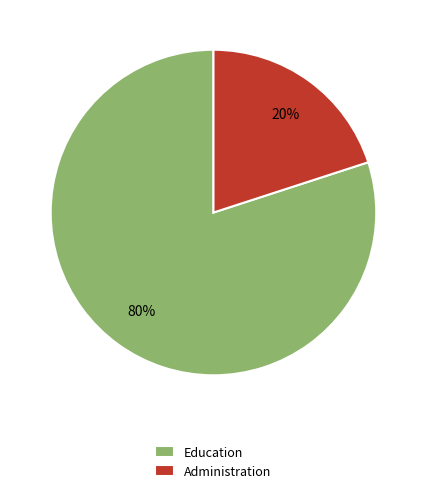

True or false: Administration accounts for 20% of the total.

True